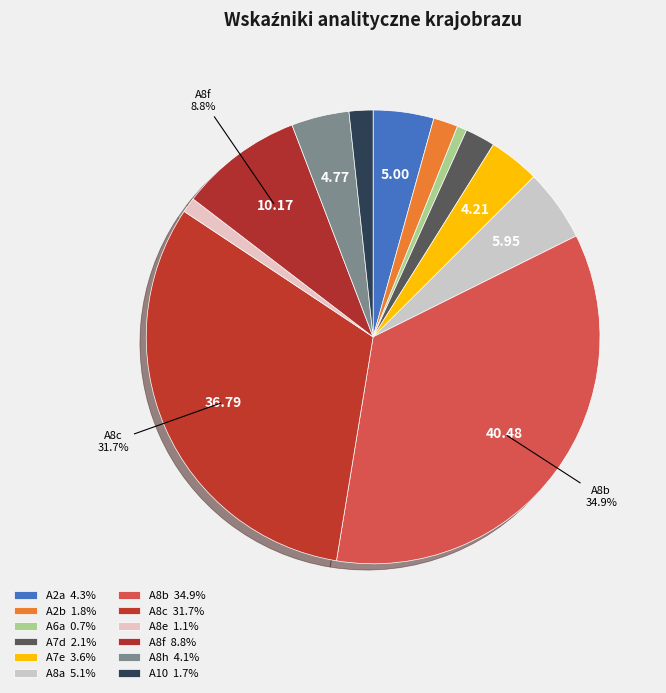

Is the sum of A8c and A6a greater than half?

No